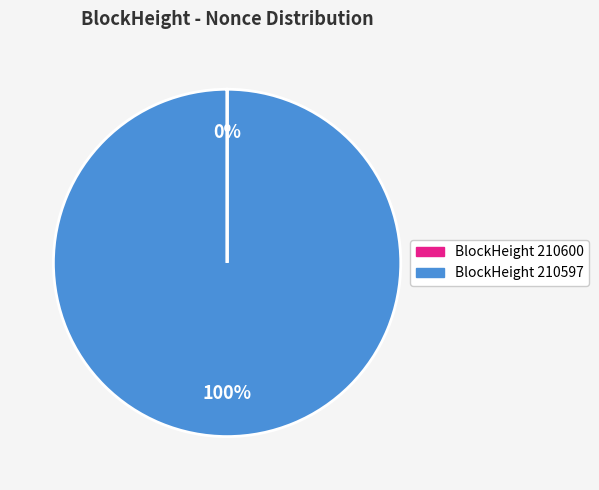

Does any single category account for the majority?

Yes